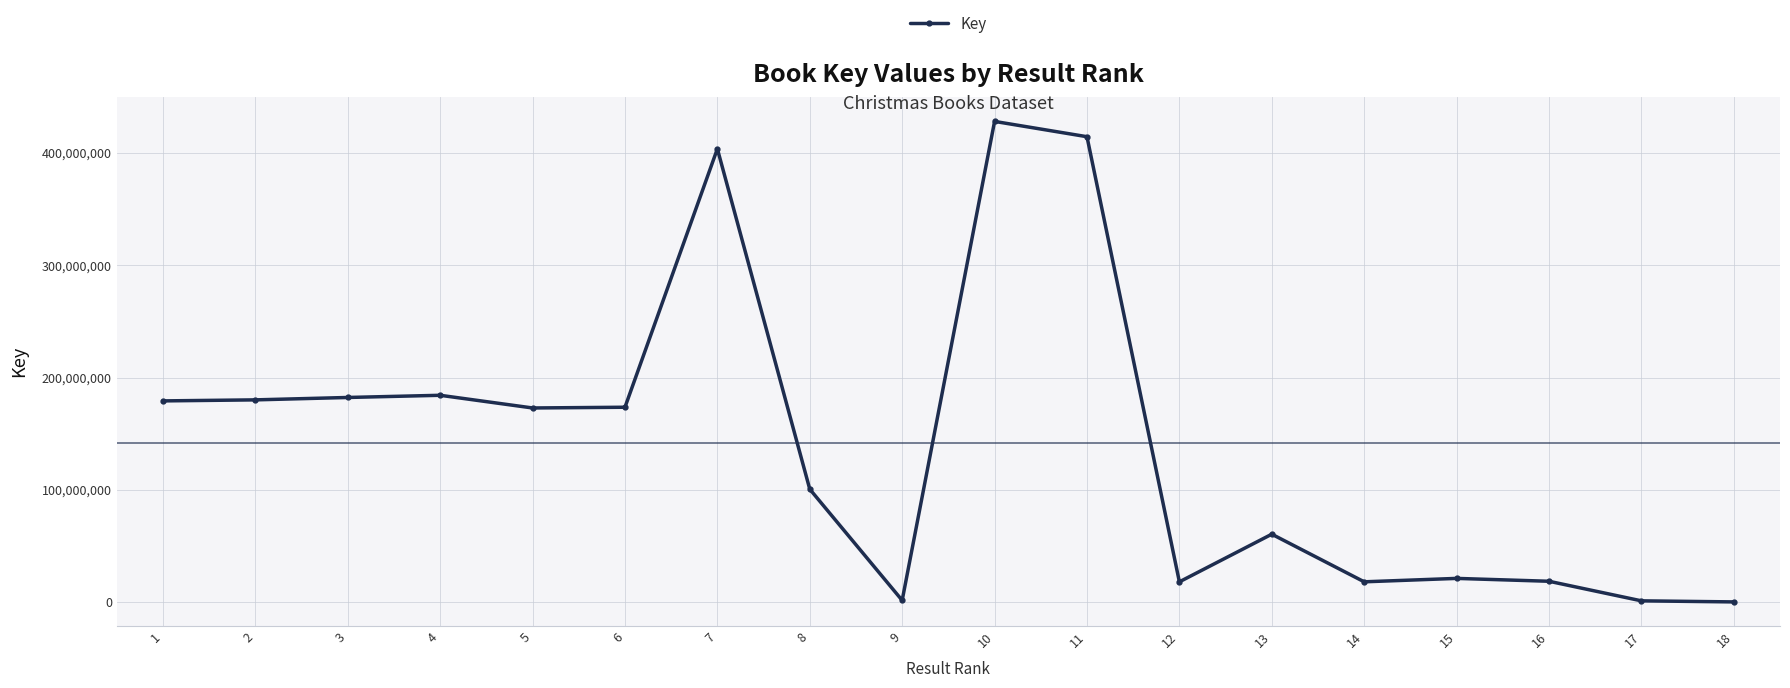

Count the number of data series in this chart.

1